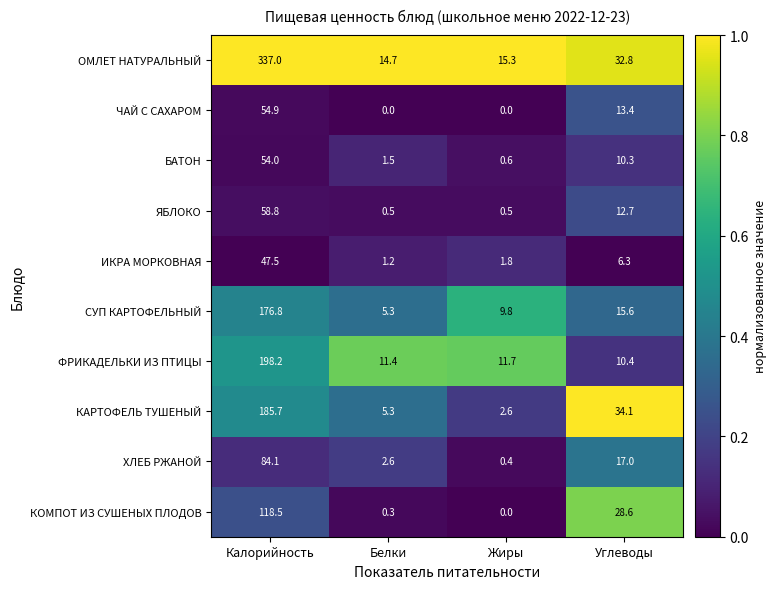

Between Калорийность and Жиры, which series saw the biggest shift?

ОМЛЕТ НАТУРАЛЬНЫЙ